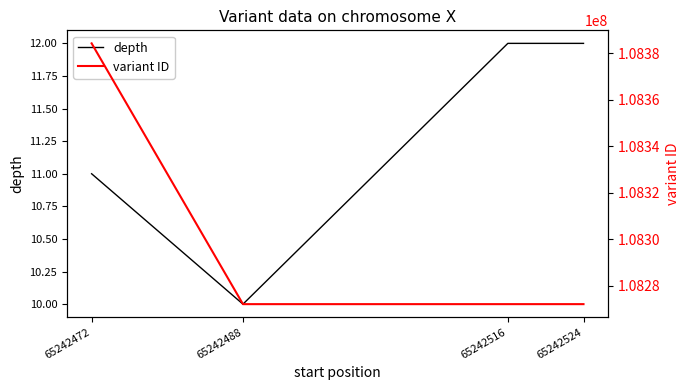

Reading left to right, extract all data points from this chart.

depth: 11	10	12	12
variant ID: 108384160	108272191	108272193	108272195